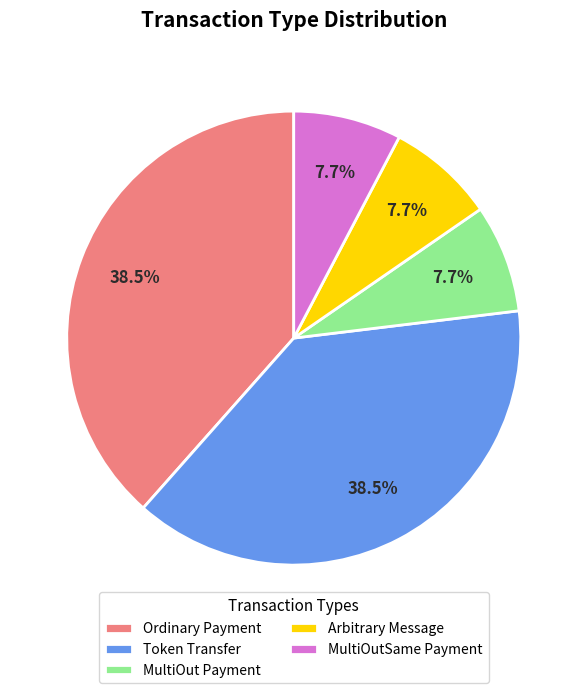

What portion of the pie excludes Ordinary Payment?

61.5%